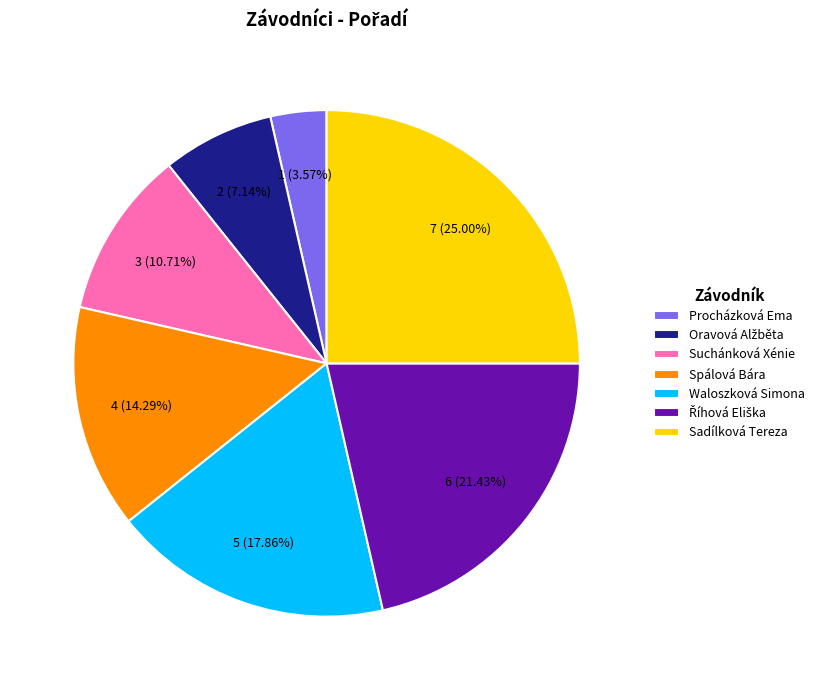

To the nearest percent, what is the average slice percentage?

14%